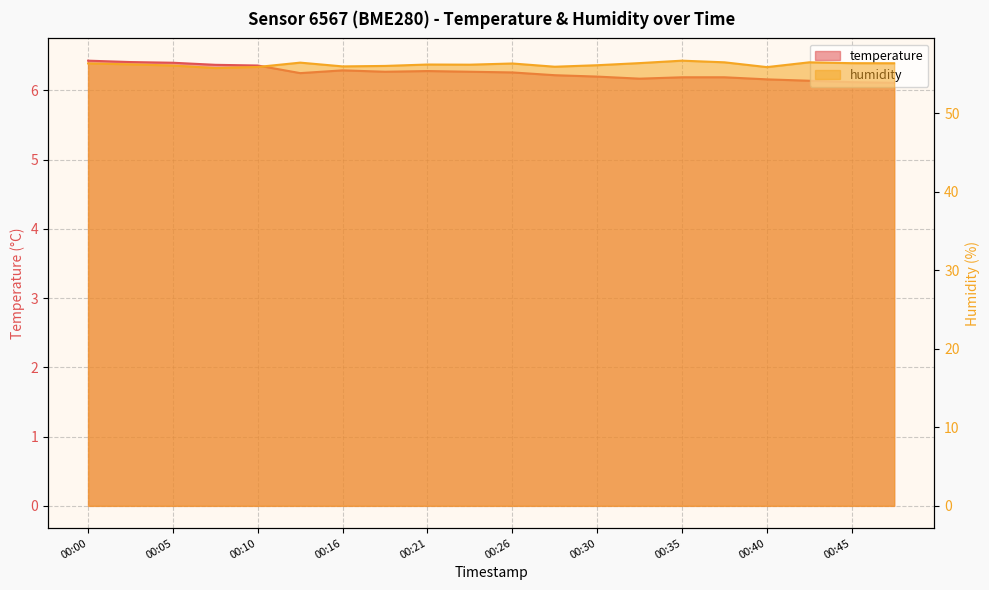

How many interior local valleys does the temperature series have?

3